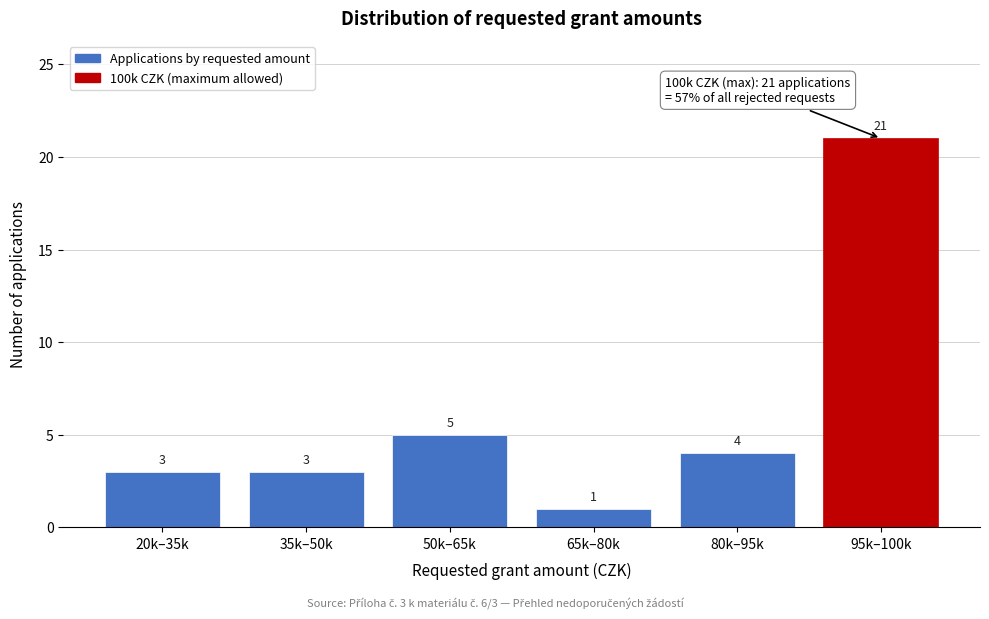

Reading right to left, transcribe all the data shown in this chart.

95k–100k=21	80k–95k=4	65k–80k=1	50k–65k=5	35k–50k=3	20k–35k=3